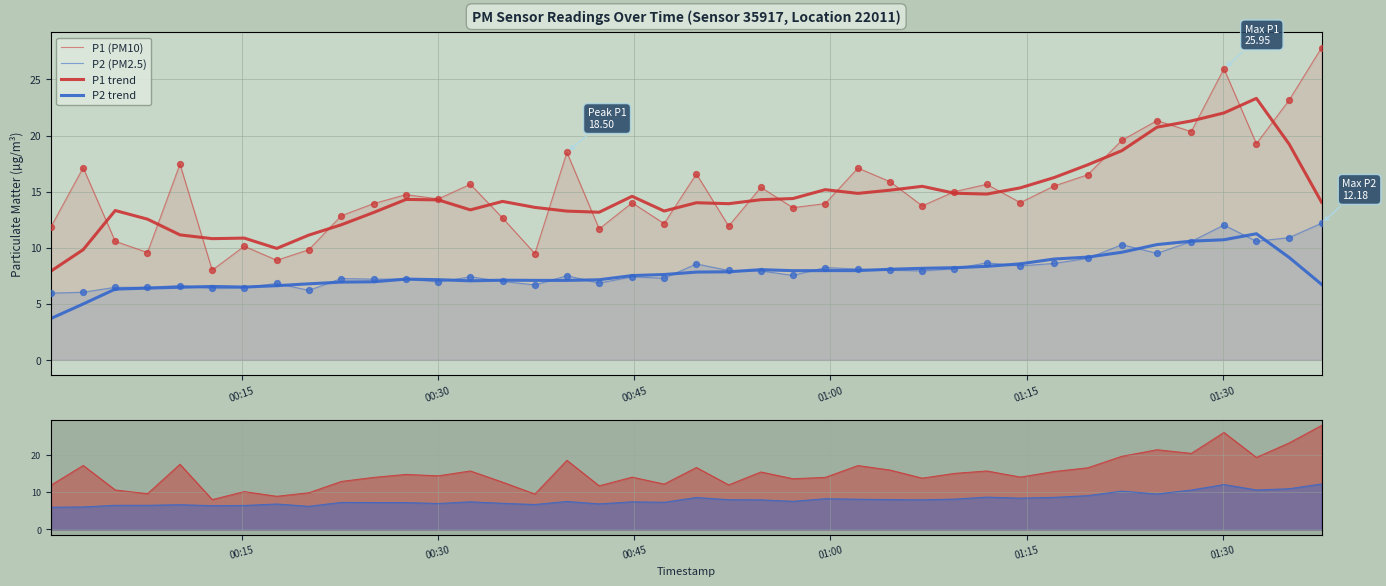

Which series has the widest spread of Y values?

P1 (PM10)